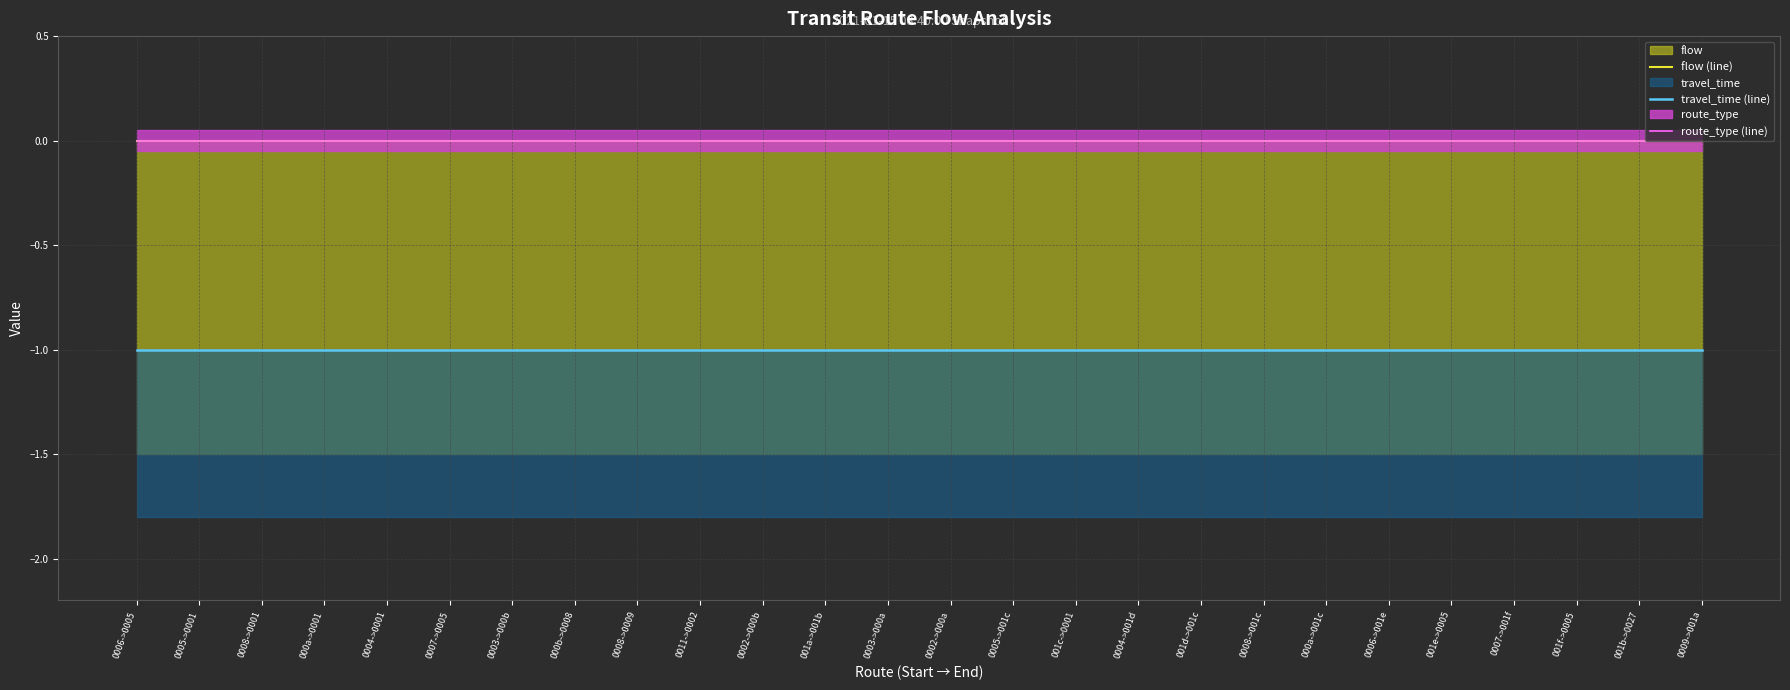

What is the label of the 18th point from the right?

0008->0009